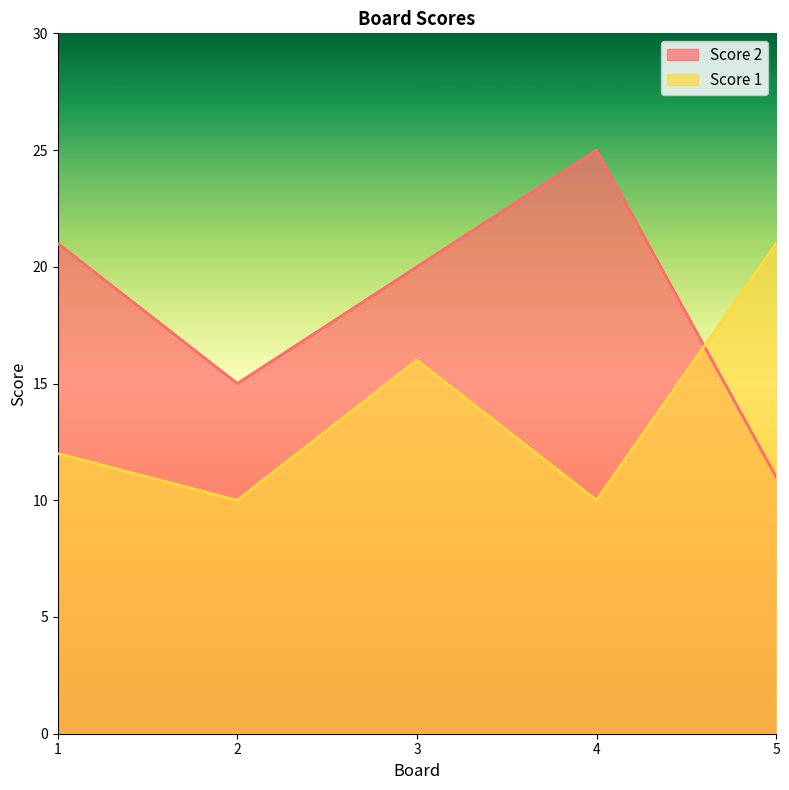

Which series changed the most between 2 and 4?

Score 2